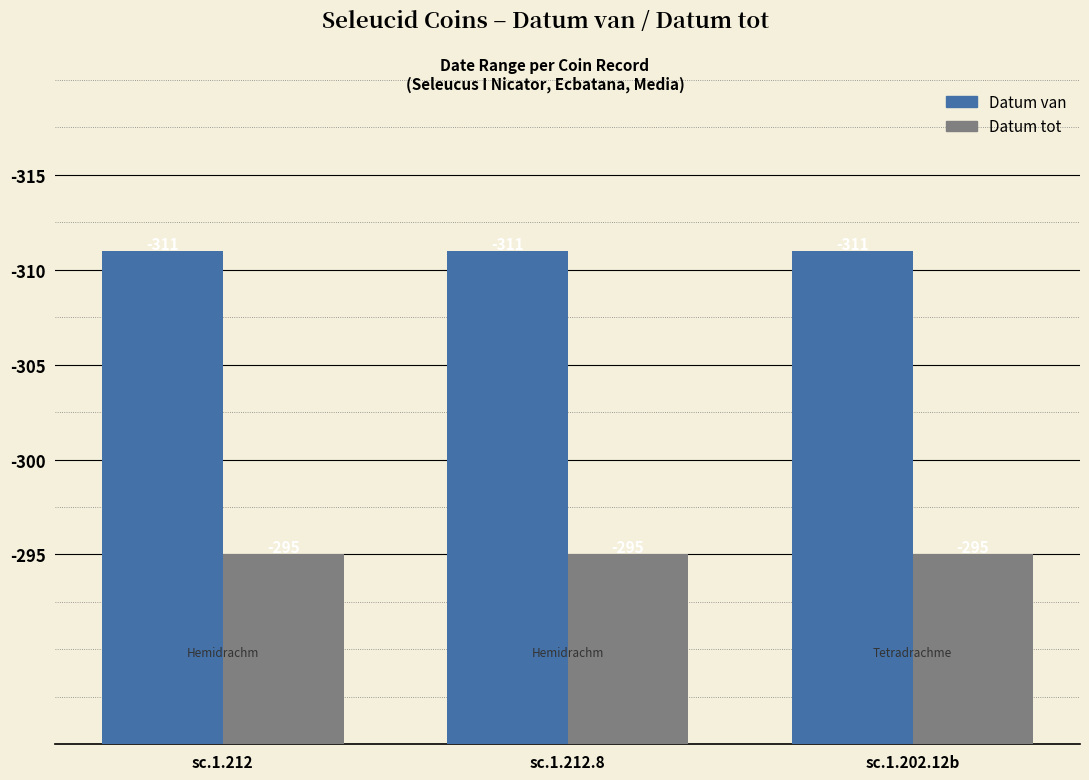

What is the average value of the Datum van series?

-311